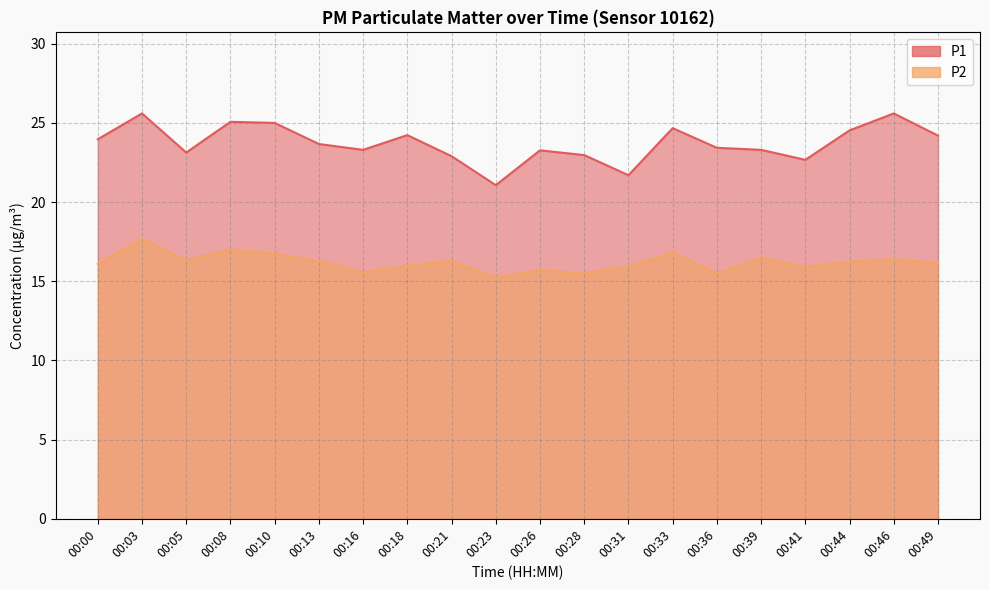

True or false: P1 and P2 cross at least once.

False